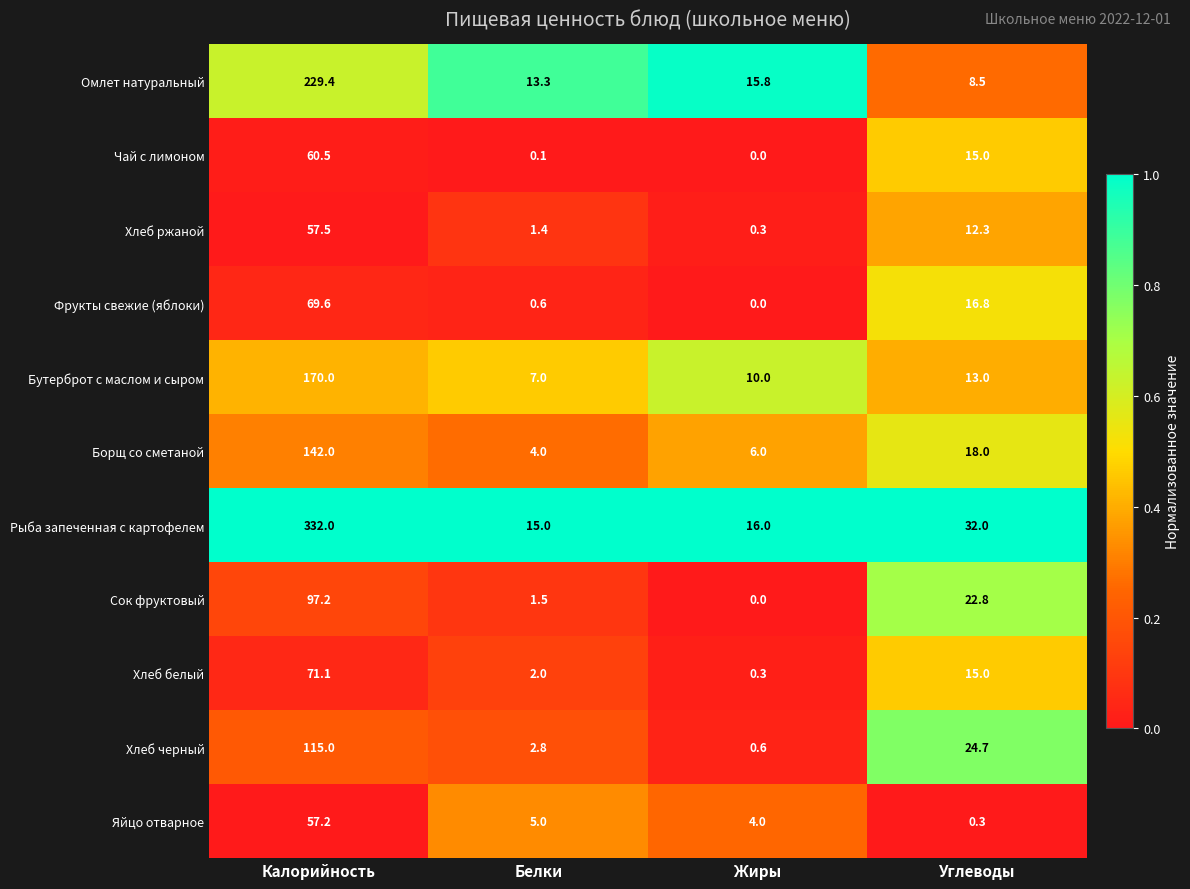

Where does the Яйцо отварное series first go above 5?

Калорийность